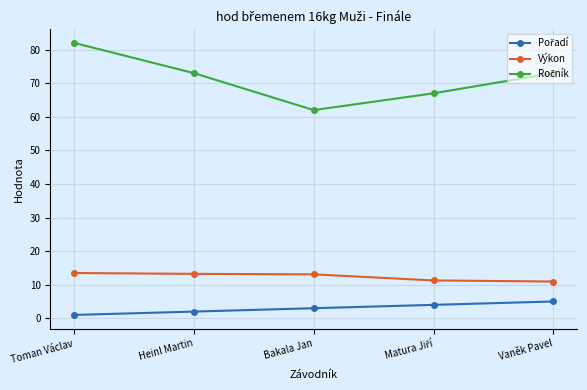

True or false: Výkon has a value of 7.0 at Heinl Martin.

False